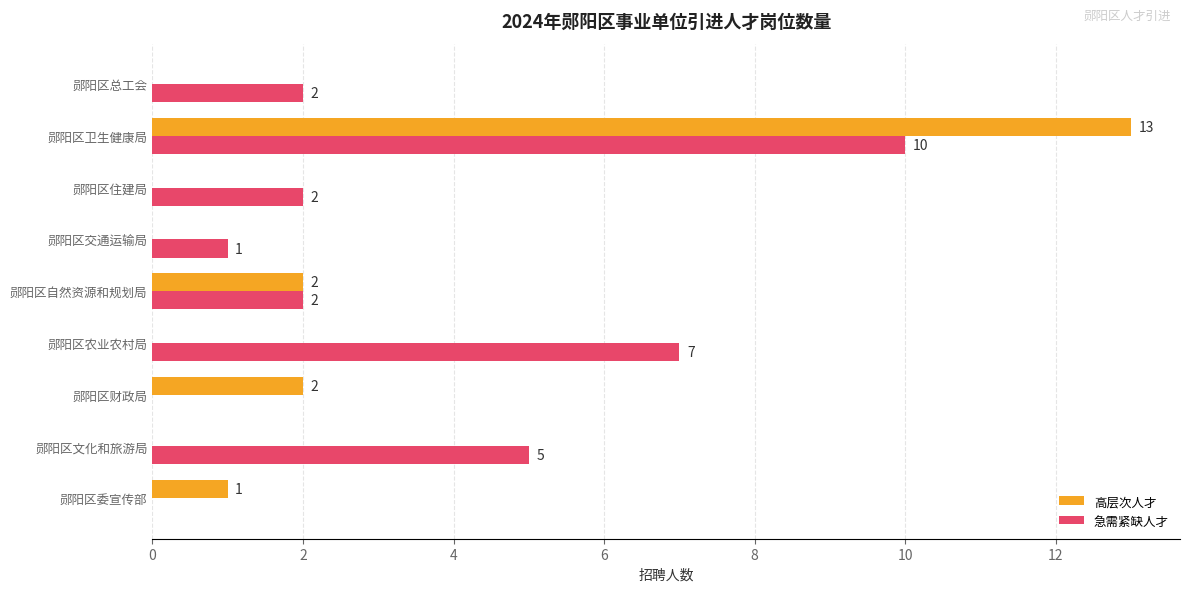

Count the 急需紧缺人才 values in the range 1 to 5.

5